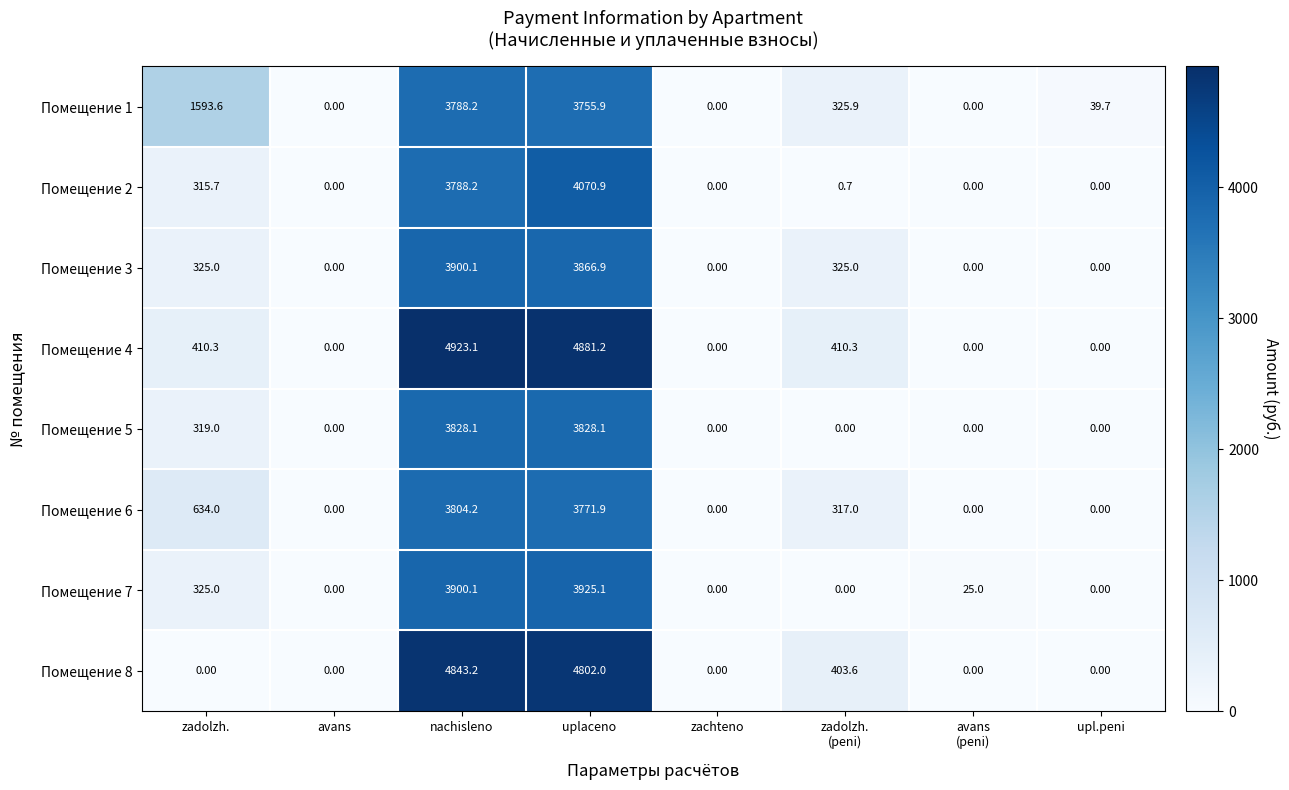

Count the number of data series in this chart.

8